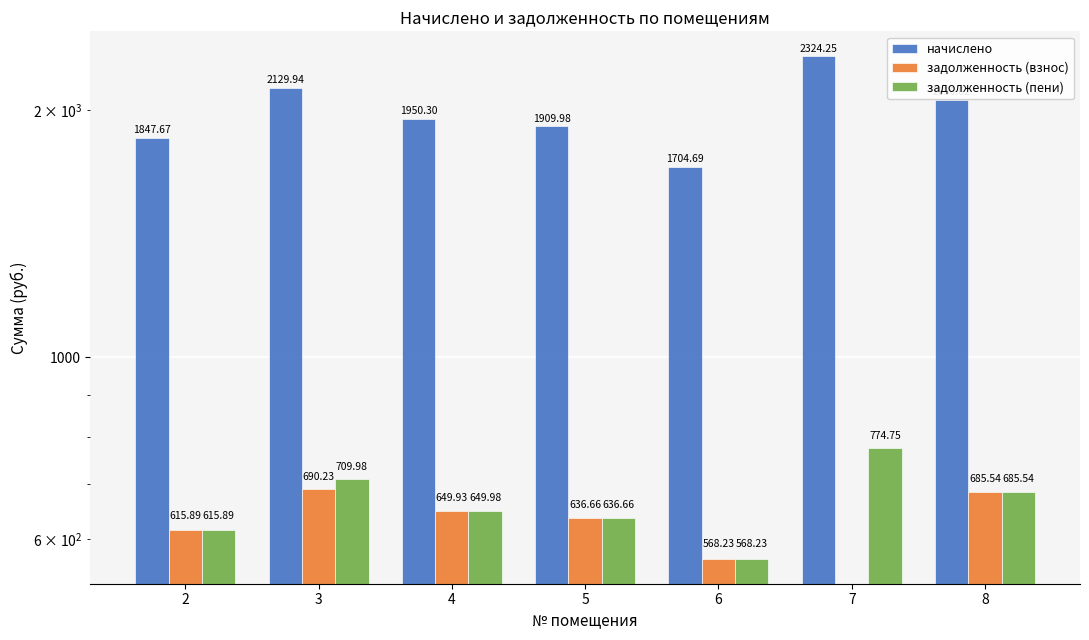

Rank the series at 4 from lowest to highest value.

задолженность (взнос), задолженность (пени), начислено